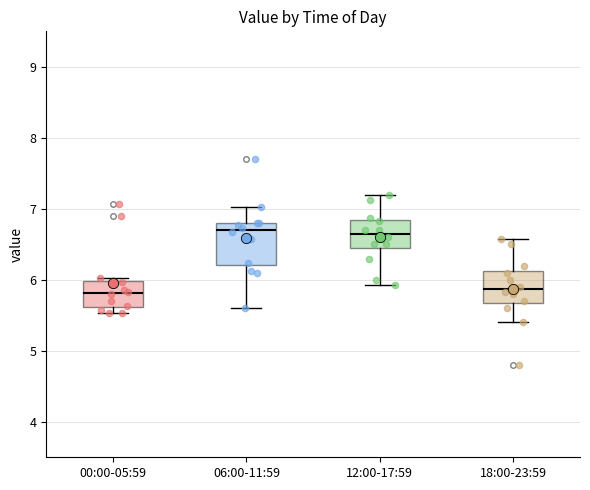

Comparing the boxes themselves (not the whiskers), which one is the tallest?

06:00-11:59